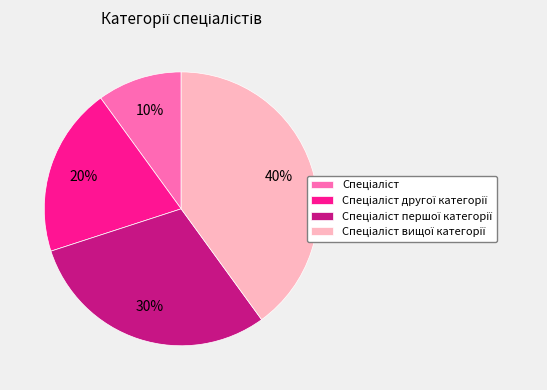

To the nearest percent, what is the difference between the largest and smallest slice percentages?

30%